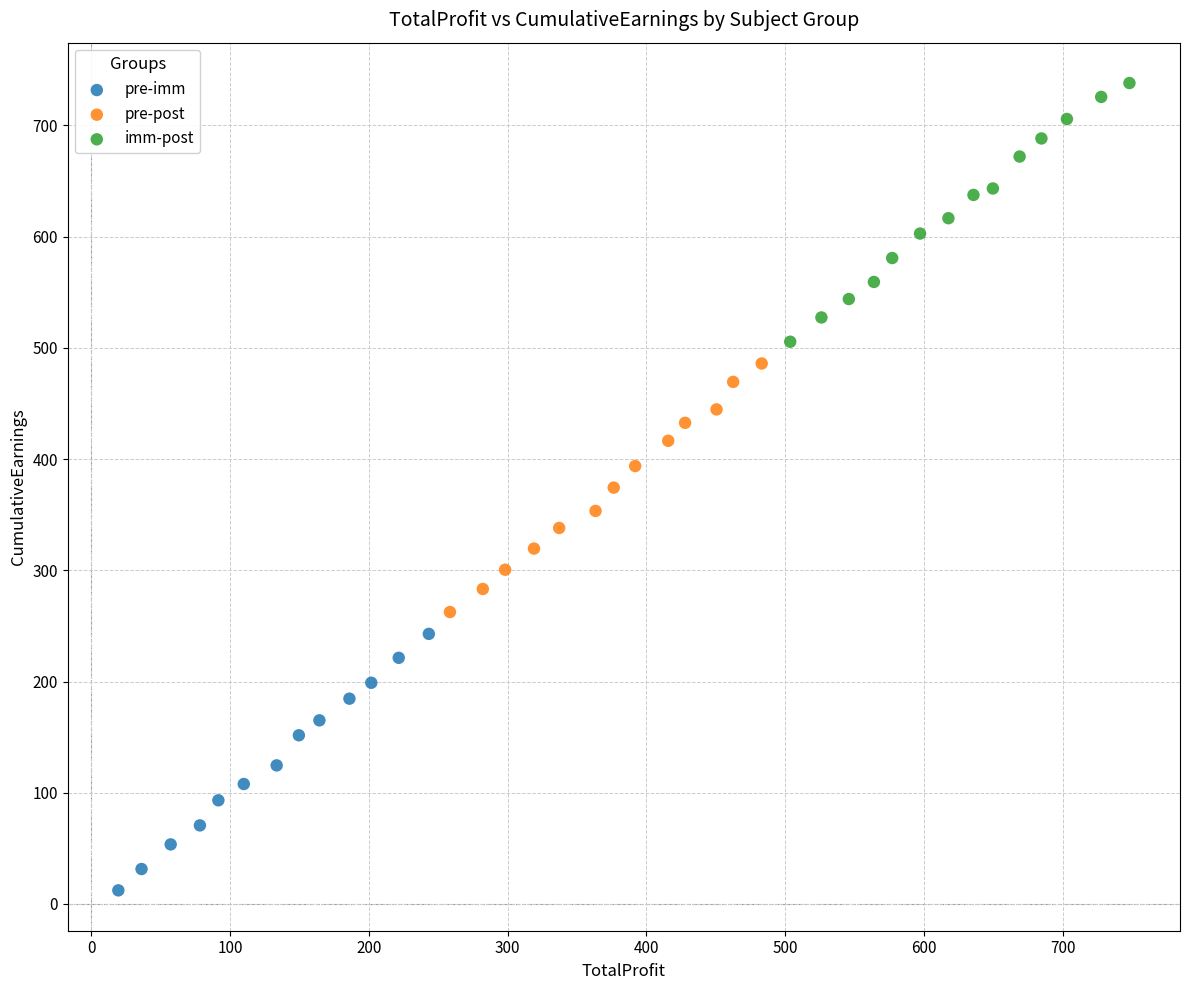

Which series reaches the minimum Y coordinate?

pre-imm